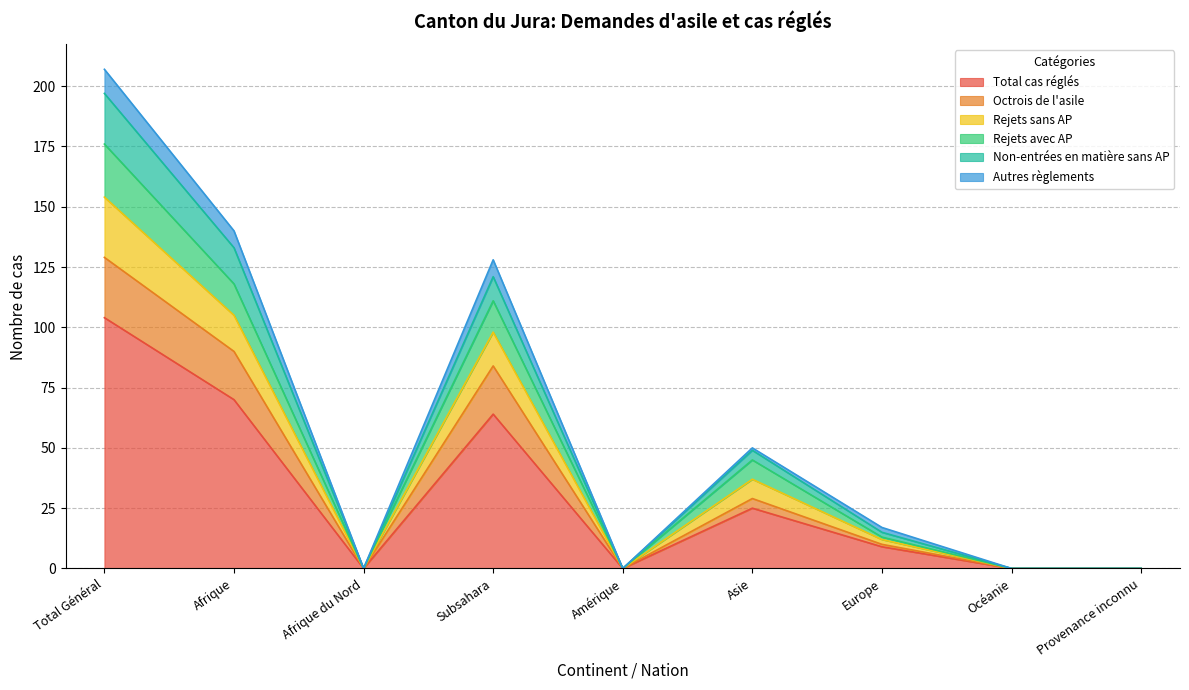

What is the maximum value for Total cas réglés?

104